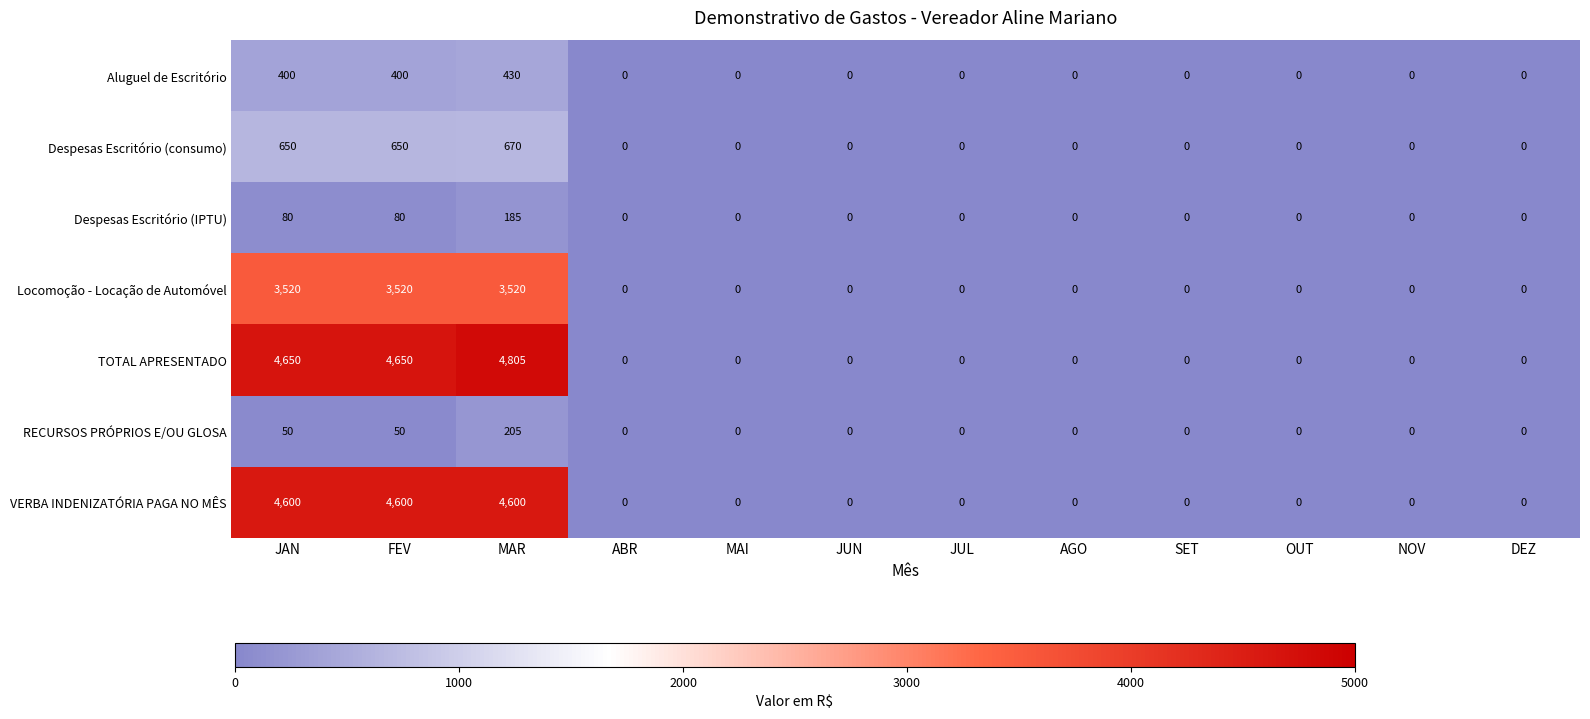

Rank the series at MAR from lowest to highest value.

Despesas Escritório (IPTU), RECURSOS PRÓPRIOS E/OU GLOSA, Aluguel de Escritório, Despesas Escritório (consumo), Locomoção - Locação de Automóvel, VERBA INDENIZATÓRIA PAGA NO MÊS, TOTAL APRESENTADO